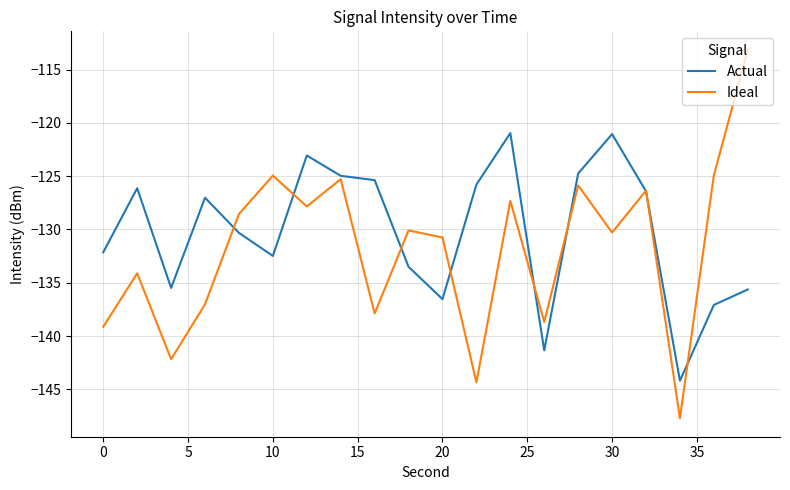

Which series has the widest spread of values?

Ideal